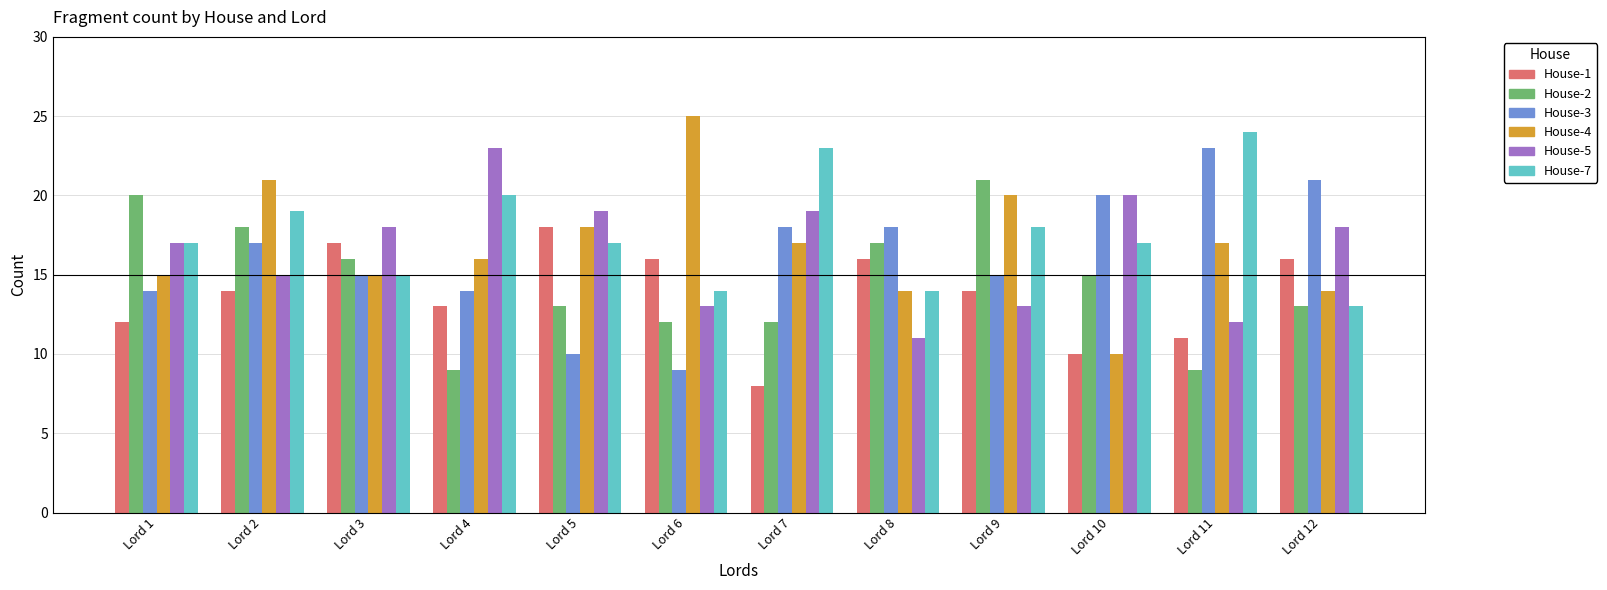

Which series has the largest total across all categories?

House-7